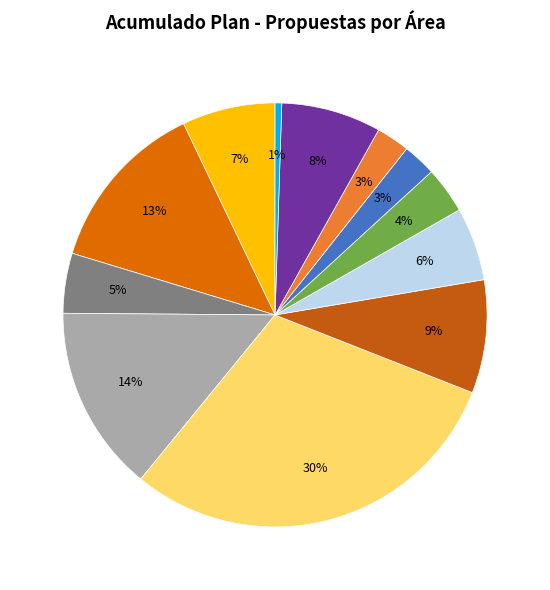

Which slice is the smallest?

OAP